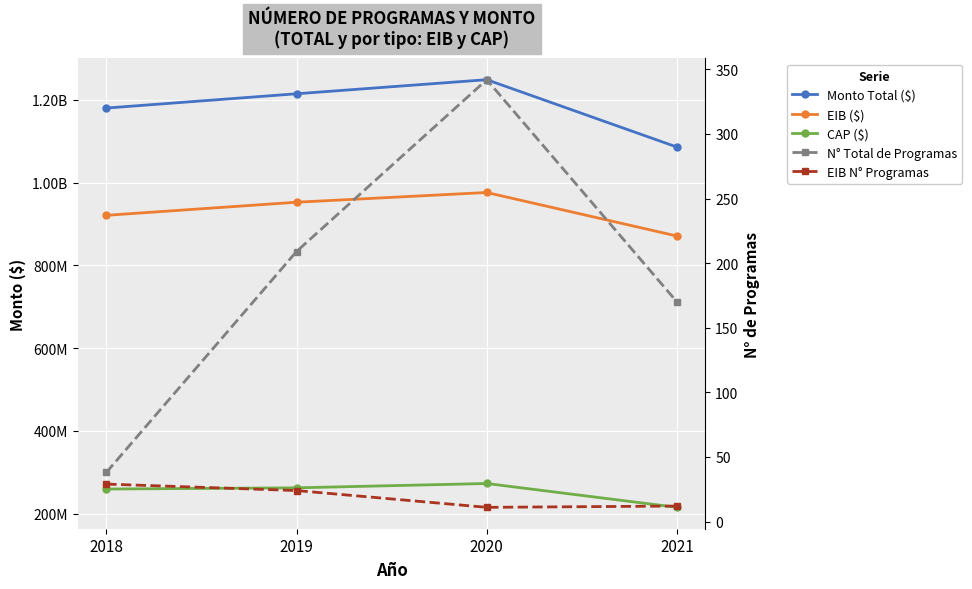

Reading left to right, list all the values displayed in this chart.

Monto Total ($): 1180433285	1215004268	1249044256	1086130000
EIB ($): 921097285	952770906	976321256	871060000
CAP ($): 259336000	262233362	272723000	215070000
N° Total de Programas: 38	209	342	170
EIB N° Programas: 29	24	11	12